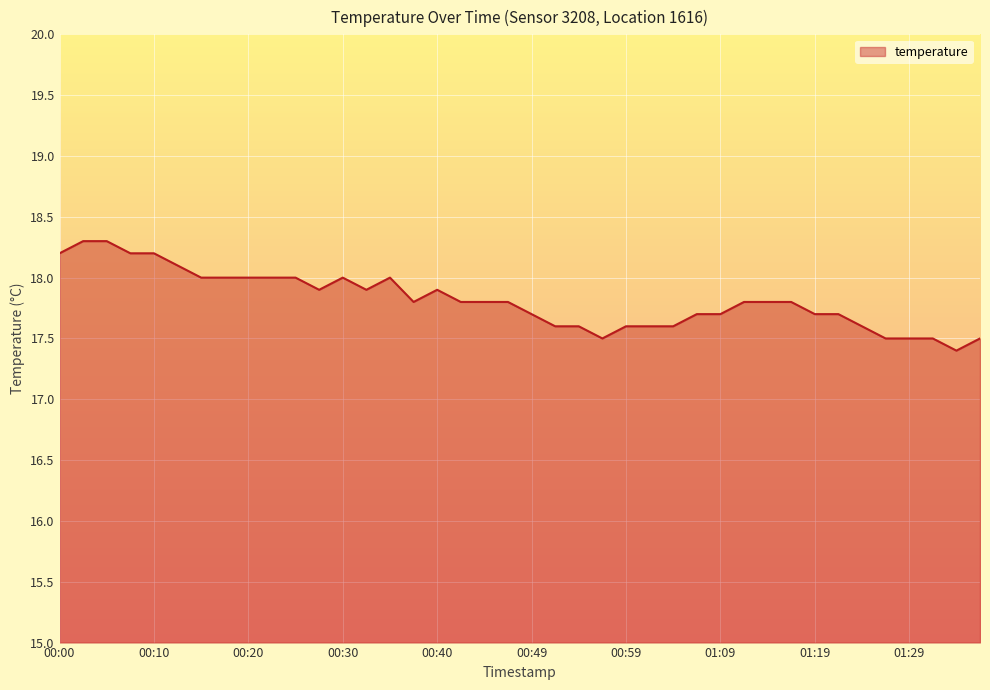

Does the chart display data point markers on the line(s)?

No